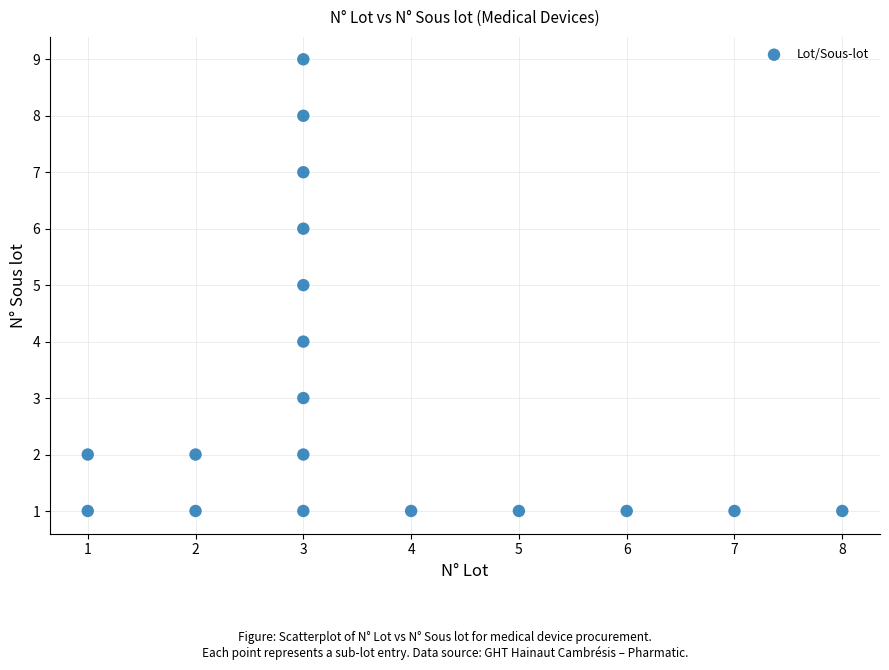

What is the range of Y values (max minus min)?

8